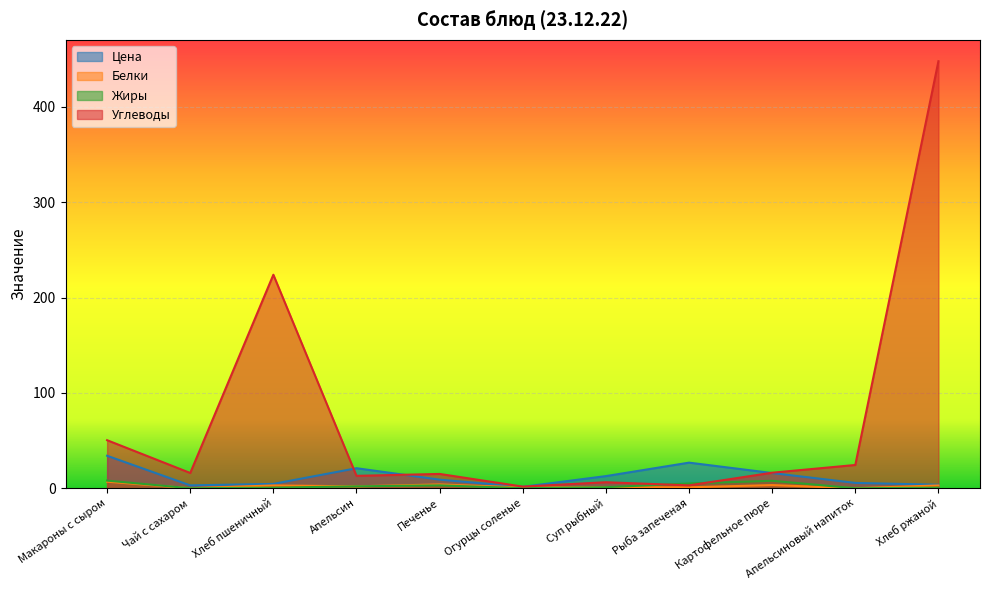

Reading left to right, list all the values displayed in this chart.

Цена: Макароны с сыром=34.1	Чай с сахаром=3.0	Хлеб пшеничный=4.6	Апельсин=21.0	Печенье=9.0	Огурцы соленые=1.5	Суп рыбный=12.7	Рыба запеченая=26.9	Картофельное пюре=15.9	Апельсиновый напиток=5.6	Хлеб ржаной=3.7
Белки: Макароны с сыром=6.9	Чай с сахаром=0.0	Хлеб пшеничный=2.9	Апельсин=2.0	Печенье=4.0	Огурцы соленые=0.8	Суп рыбный=1.2	Рыба запеченая=1.0	Картофельное пюре=3.3	Апельсиновый напиток=0.0	Хлеб ржаной=2.9
Жиры: Макароны с сыром=8.0	Чай с сахаром=0.0	Хлеб пшеничный=0.6	Апельсин=2.0	Печенье=3.0	Огурцы соленые=0.1	Суп рыбный=1.1	Рыба запеченая=5.0	Картофельное пюре=7.8	Апельсиновый напиток=0.0	Хлеб ржаной=0.6
Углеводы: Макароны с сыром=50.4	Чай с сахаром=16.0	Хлеб пшеничный=224.0	Апельсин=13.0	Печенье=15.0	Огурцы соленые=1.7	Суп рыбный=6.3	Рыба запеченая=3.0	Картофельное пюре=16.3	Апельсиновый напиток=24.4	Хлеб ржаной=448.0